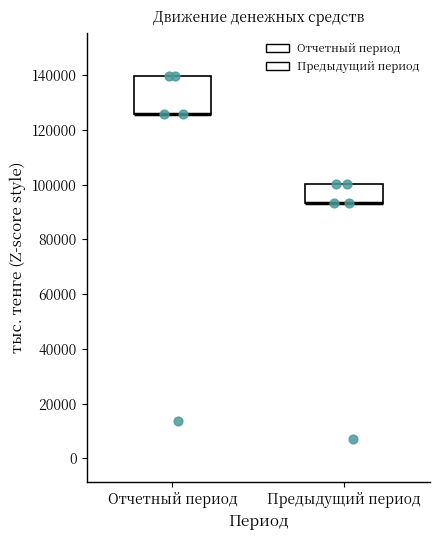

Comparing the boxes themselves (not the whiskers), which one is the tallest?

Отчетный период